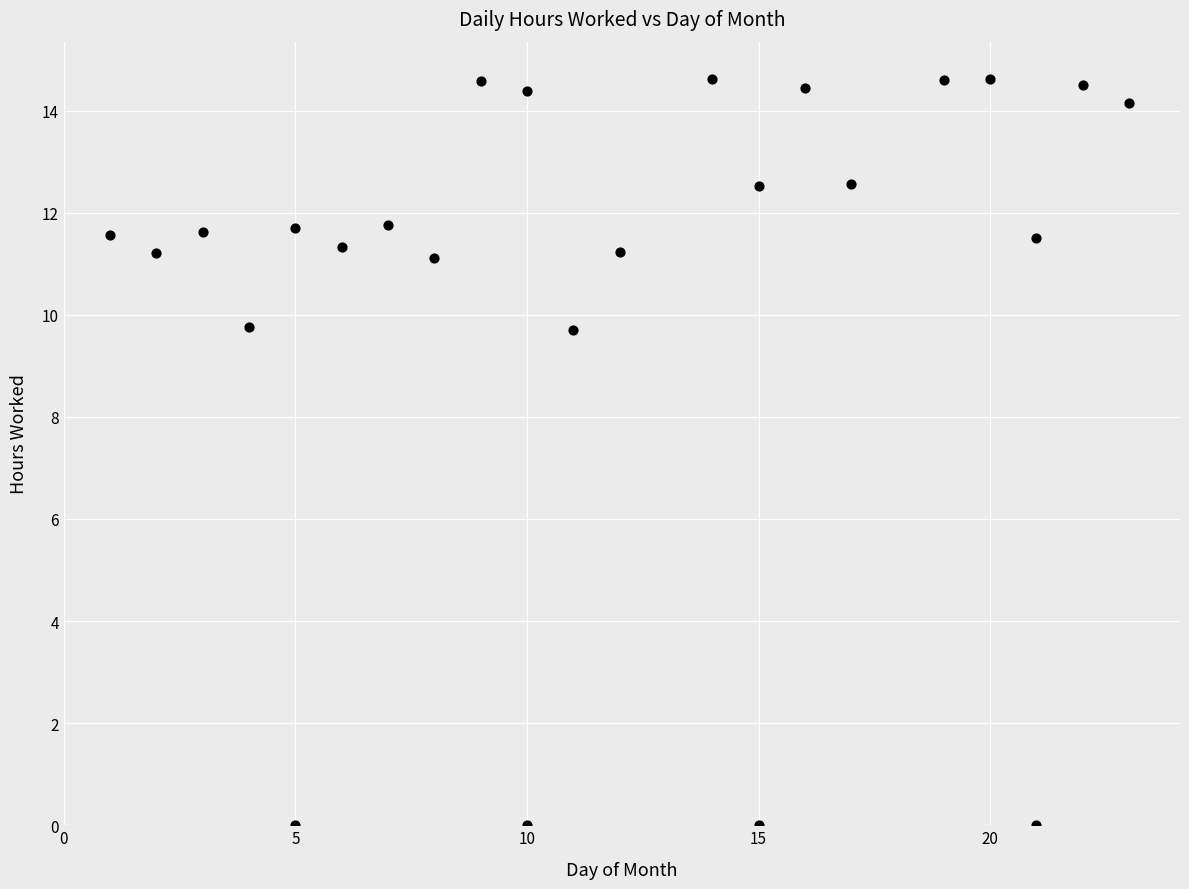

What is the range of Y values (max minus min)?

14.6